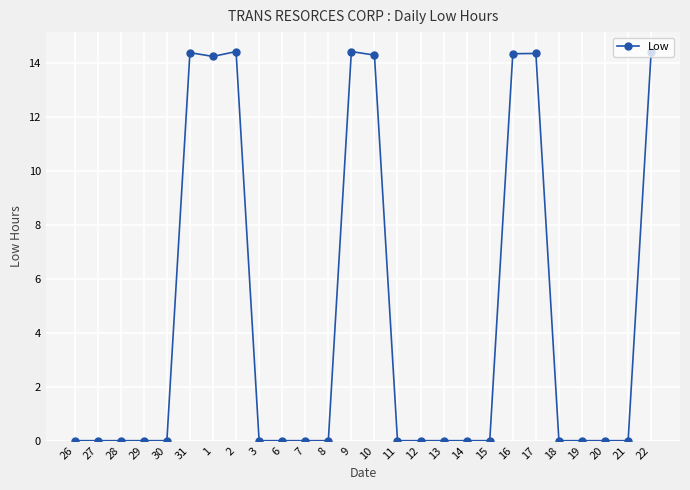

The chart shows a value of 0.0 at 21. True or false?

True